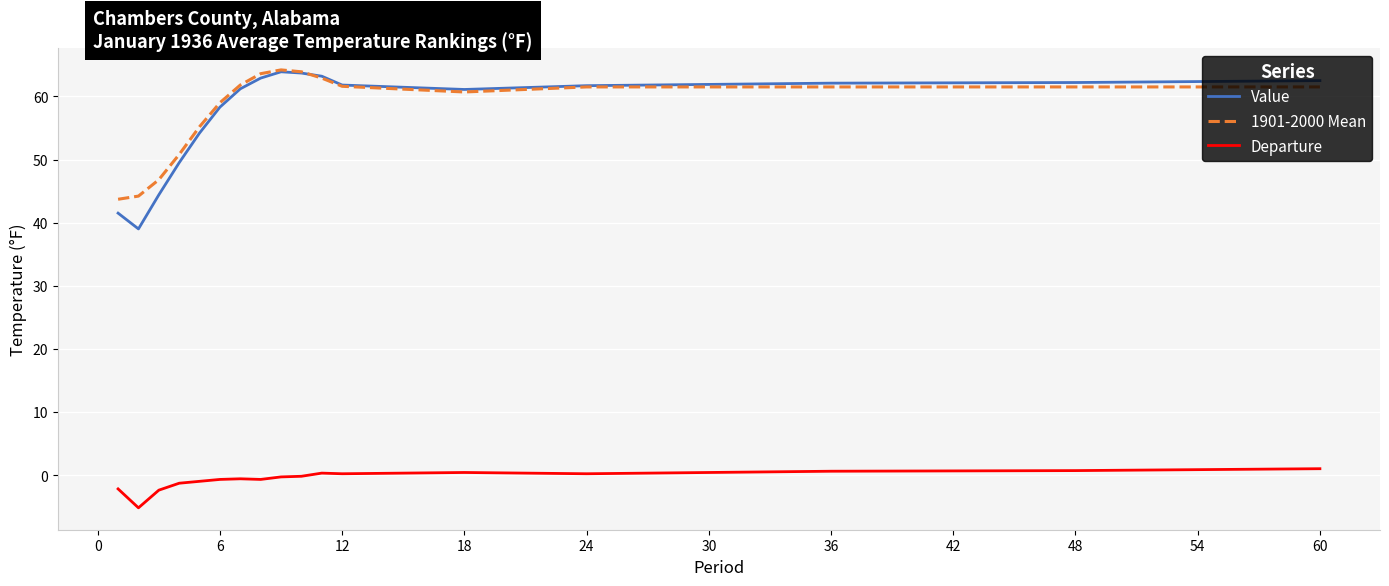

True or false: Departure and 1901-2000 Mean intersect in this chart.

False